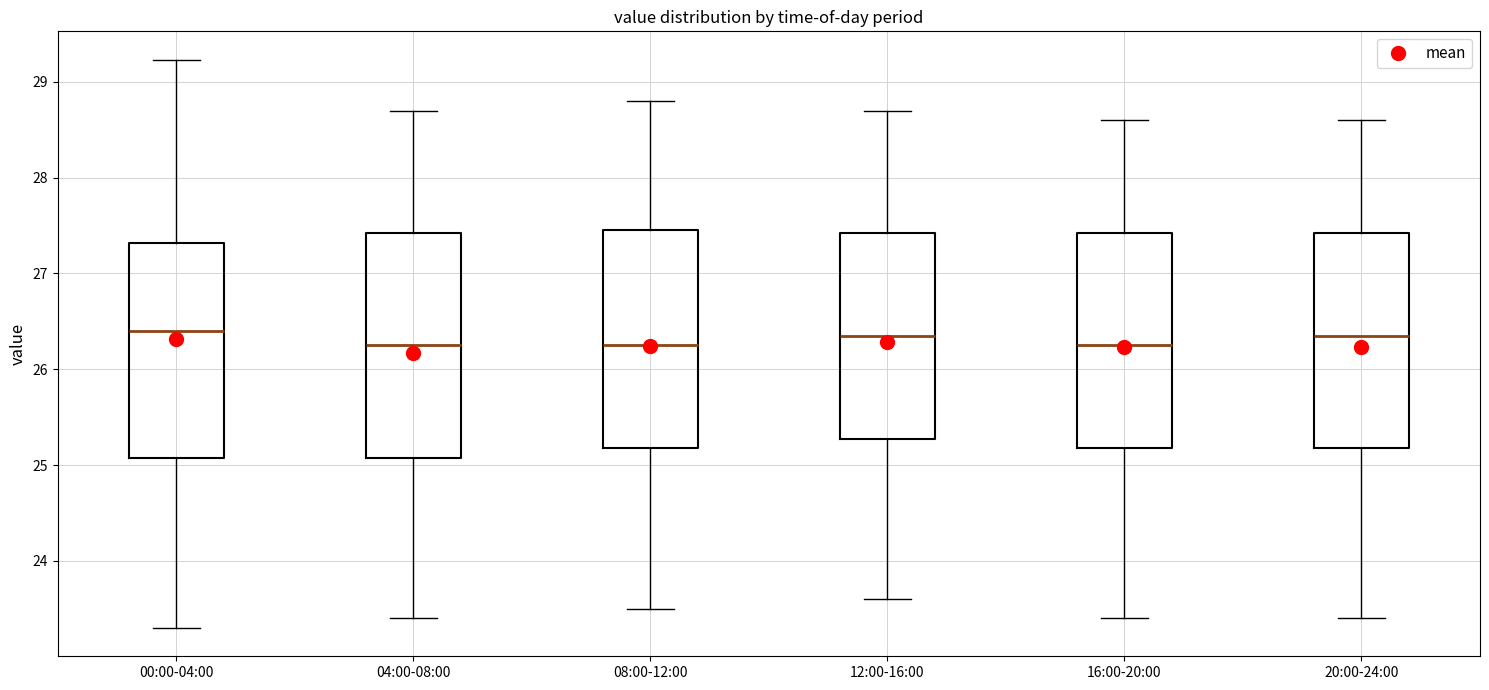

Reading left to right, read every box against the y-axis: the position of its median line, the range the box covers, and the ends of its whiskers. The values are not printed on the chart, so give them approximately, as read against the axis.

00:00-04:00: median 26.4, box 25.1 to 27.3, whiskers 23.3 to 29.2
04:00-08:00: median 26.3, box 25.1 to 27.4, whiskers 23.4 to 28.7
08:00-12:00: median 26.3, box 25.2 to 27.5, whiskers 23.5 to 28.8
12:00-16:00: median 26.4, box 25.3 to 27.4, whiskers 23.6 to 28.7
16:00-20:00: median 26.3, box 25.2 to 27.4, whiskers 23.4 to 28.6
20:00-24:00: median 26.4, box 25.2 to 27.4, whiskers 23.4 to 28.6